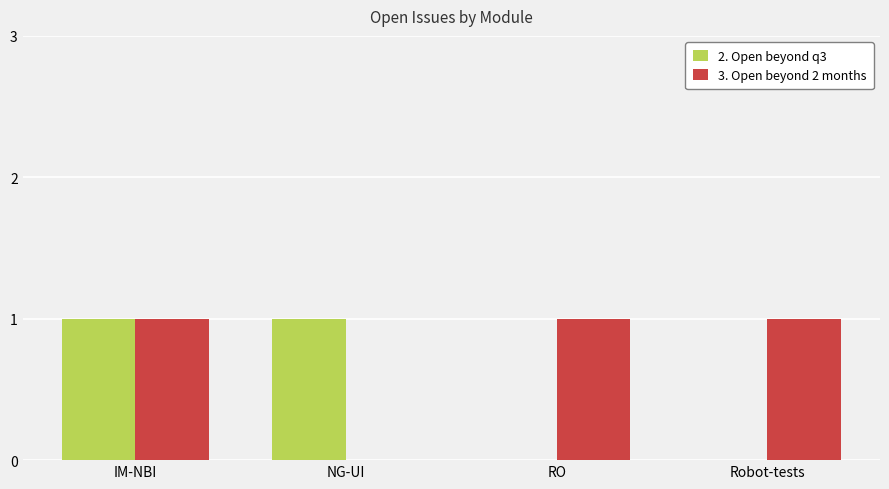

The value of 3. Open beyond 2 months at NG-UI is 0. True or false?

True